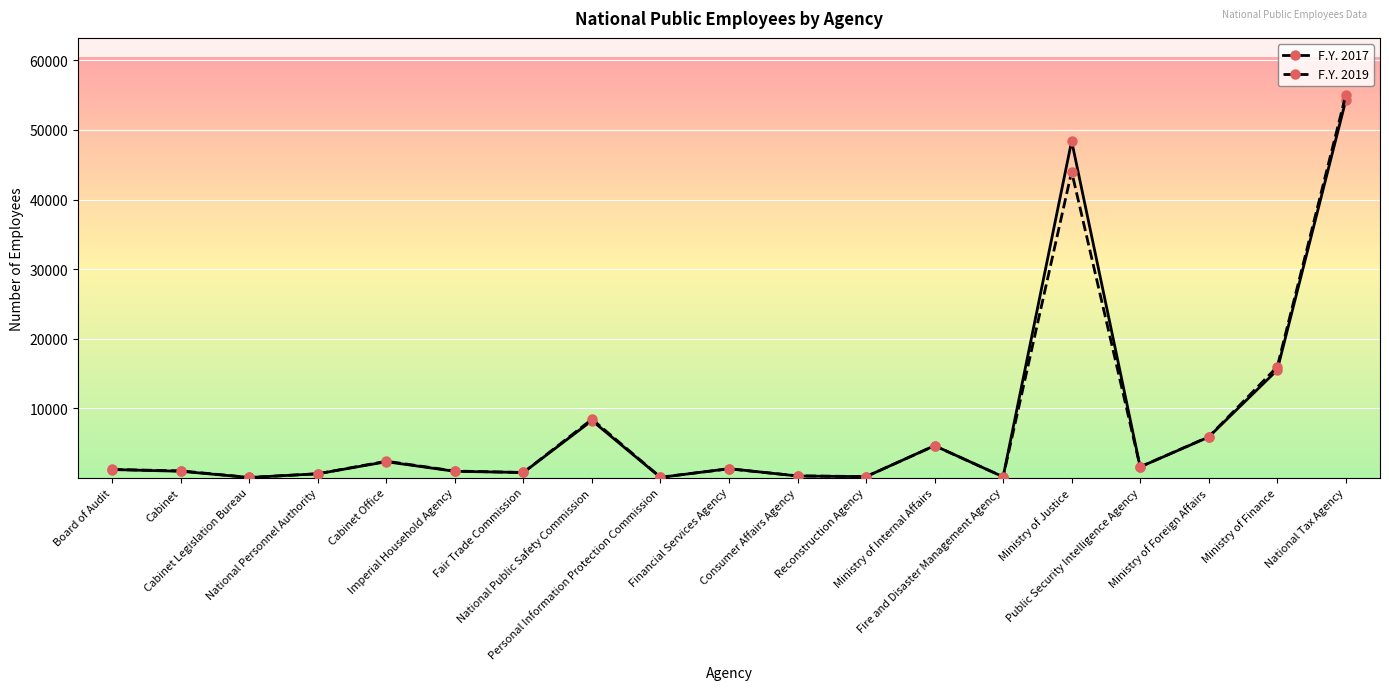

What is the greatest value displayed?

54969